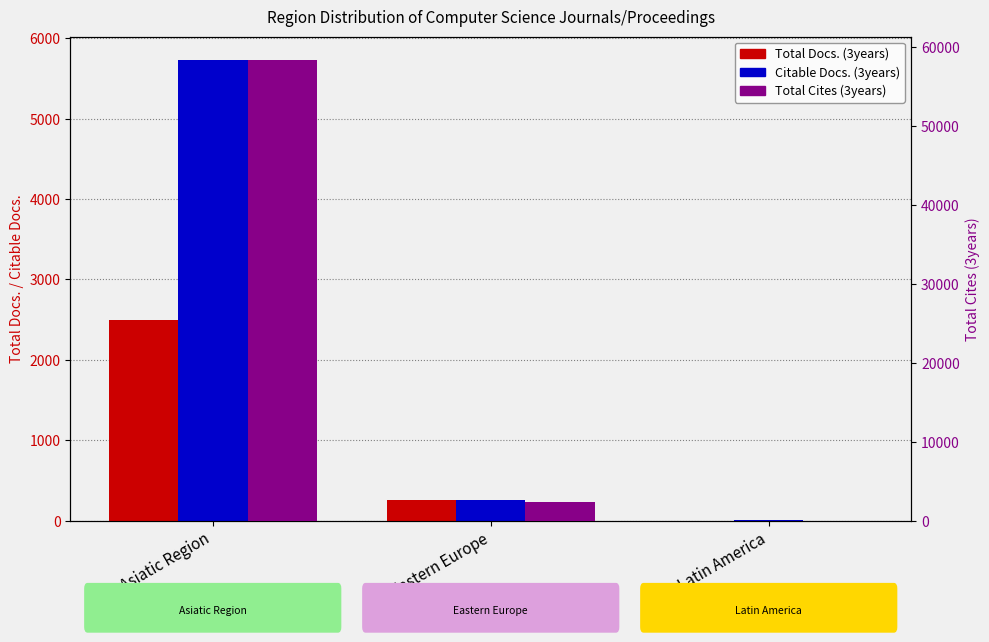

Rank the series by their maximum value, from highest to lowest.

Total Cites (3years), Citable Docs. (3years), Total Docs. (3years)